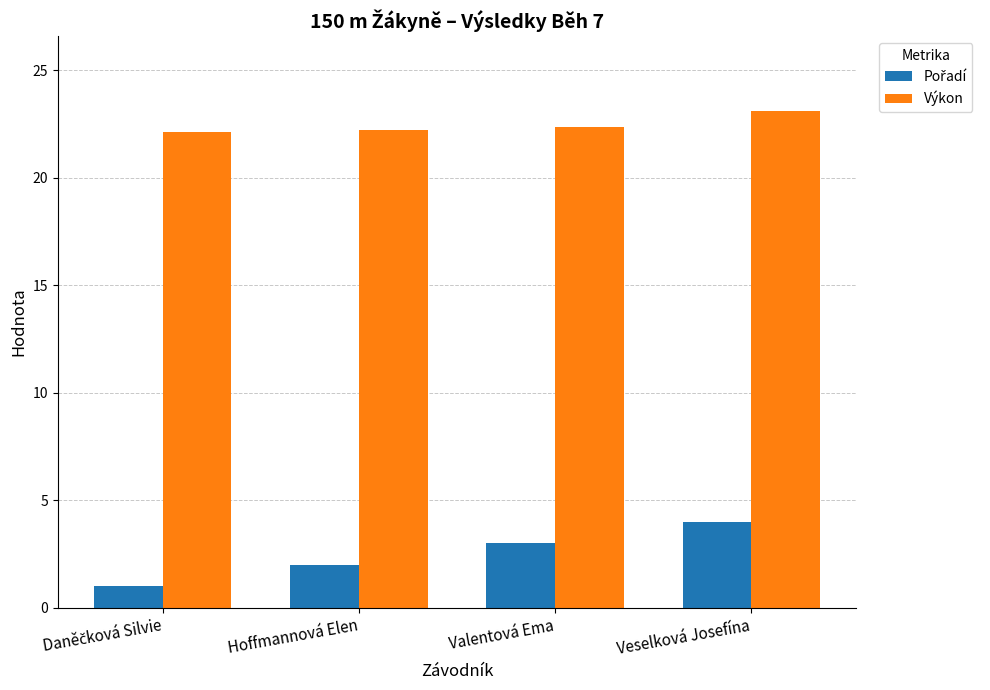

What position from the right is Veselková Josefína?

1